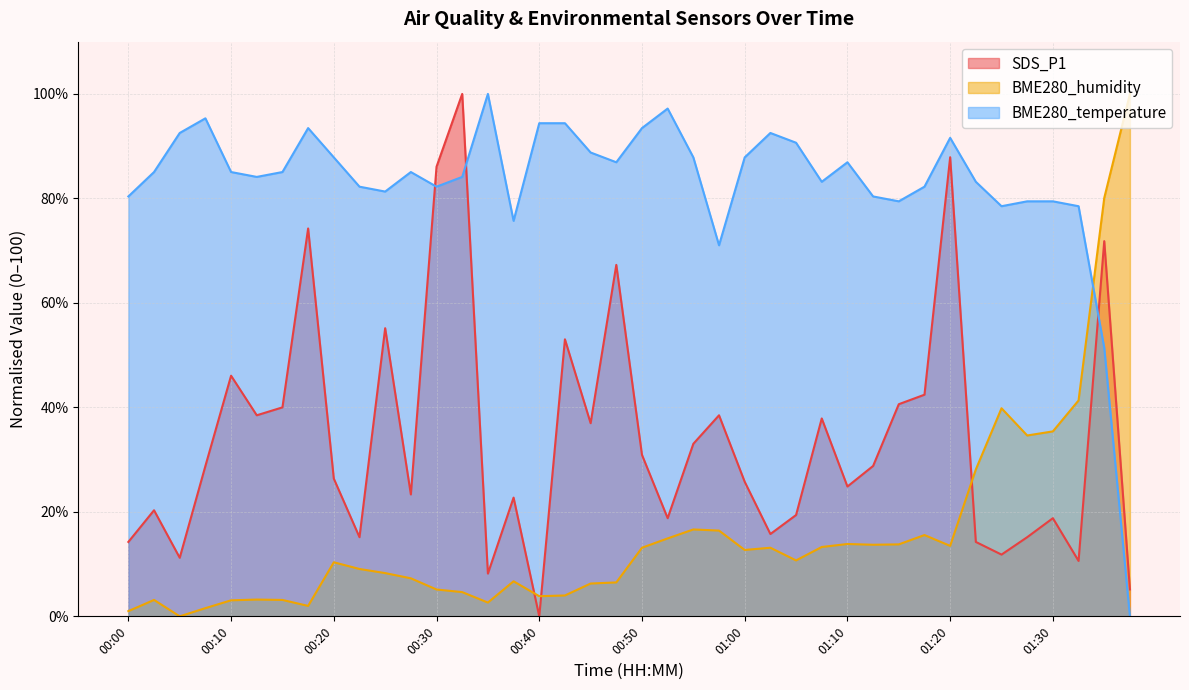

Reading right to left, extract all data points from this chart.

SDS_P1: 01:37=5.2	01:35=71.8	01:32=10.6	01:30=18.8	01:27=15.2	01:25=11.8	01:22=14.2	01:20=87.9	01:17=42.4	01:15=40.6	01:12=28.8	01:10=24.8	01:07=37.9	01:05=19.4	01:02=15.8	01:00=25.8	00:57=38.5	00:55=33.0	00:52=18.8	00:50=30.9	00:47=67.3	00:45=37.0	00:42=53.0	00:40=0.0	00:37=22.7	00:35=8.2	00:32=100.0	00:30=86.1	00:27=23.3	00:25=55.2	00:22=15.2	00:20=26.4	00:17=74.2	00:15=40.0	00:12=38.5	00:10=46.1	00:07=28.8	00:05=11.2	00:02=20.3	00:00=14.2
BME280_humidity: 01:37=100.0	01:35=80.1	01:32=41.3	01:30=35.4	01:27=34.6	01:25=39.8	01:22=28.1	01:20=13.5	01:17=15.6	01:15=13.8	01:12=13.7	01:10=13.8	01:07=13.3	01:05=10.7	01:02=13.1	01:00=12.7	00:57=16.4	00:55=16.6	00:52=14.9	00:50=13.1	00:47=6.5	00:45=6.3	00:42=4.0	00:40=3.9	00:37=6.7	00:35=2.6	00:32=4.6	00:30=5.1	00:27=7.3	00:25=8.3	00:22=9.1	00:20=10.3	00:17=2.0	00:15=3.1	00:12=3.2	00:10=3.1	00:07=1.6	00:05=0.0	00:02=3.1	00:00=1.0
BME280_temperature: 01:37=0.0	01:35=51.4	01:32=78.5	01:30=79.4	01:27=79.4	01:25=78.5	01:22=83.2	01:20=91.6	01:17=82.2	01:15=79.4	01:12=80.4	01:10=86.9	01:07=83.2	01:05=90.7	01:02=92.5	01:00=87.9	00:57=71.0	00:55=87.9	00:52=97.2	00:50=93.5	00:47=86.9	00:45=88.8	00:42=94.4	00:40=94.4	00:37=75.7	00:35=100.0	00:32=84.1	00:30=82.2	00:27=85.0	00:25=81.3	00:22=82.2	00:20=87.9	00:17=93.5	00:15=85.0	00:12=84.1	00:10=85.0	00:07=95.3	00:05=92.5	00:02=85.0	00:00=80.4